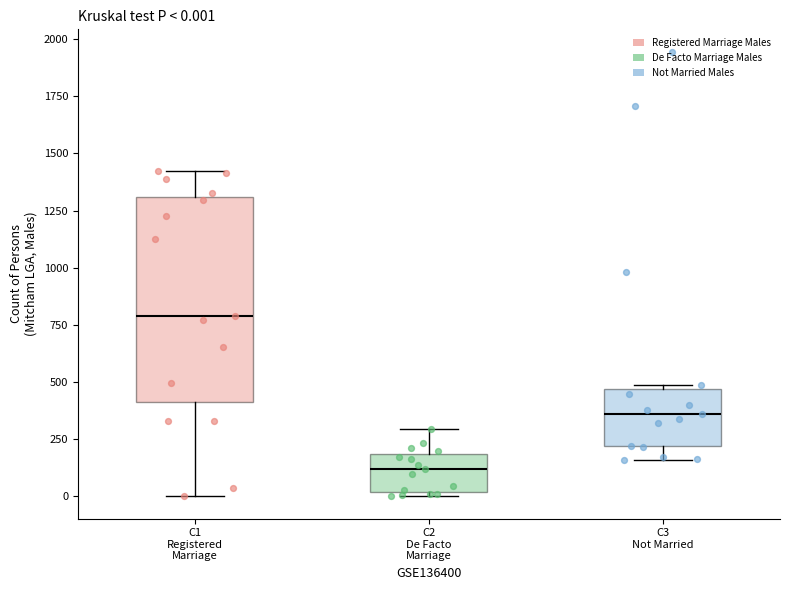

Which box is the tallest, from its lower edge to its upper edge?

C1 Registered Marriage